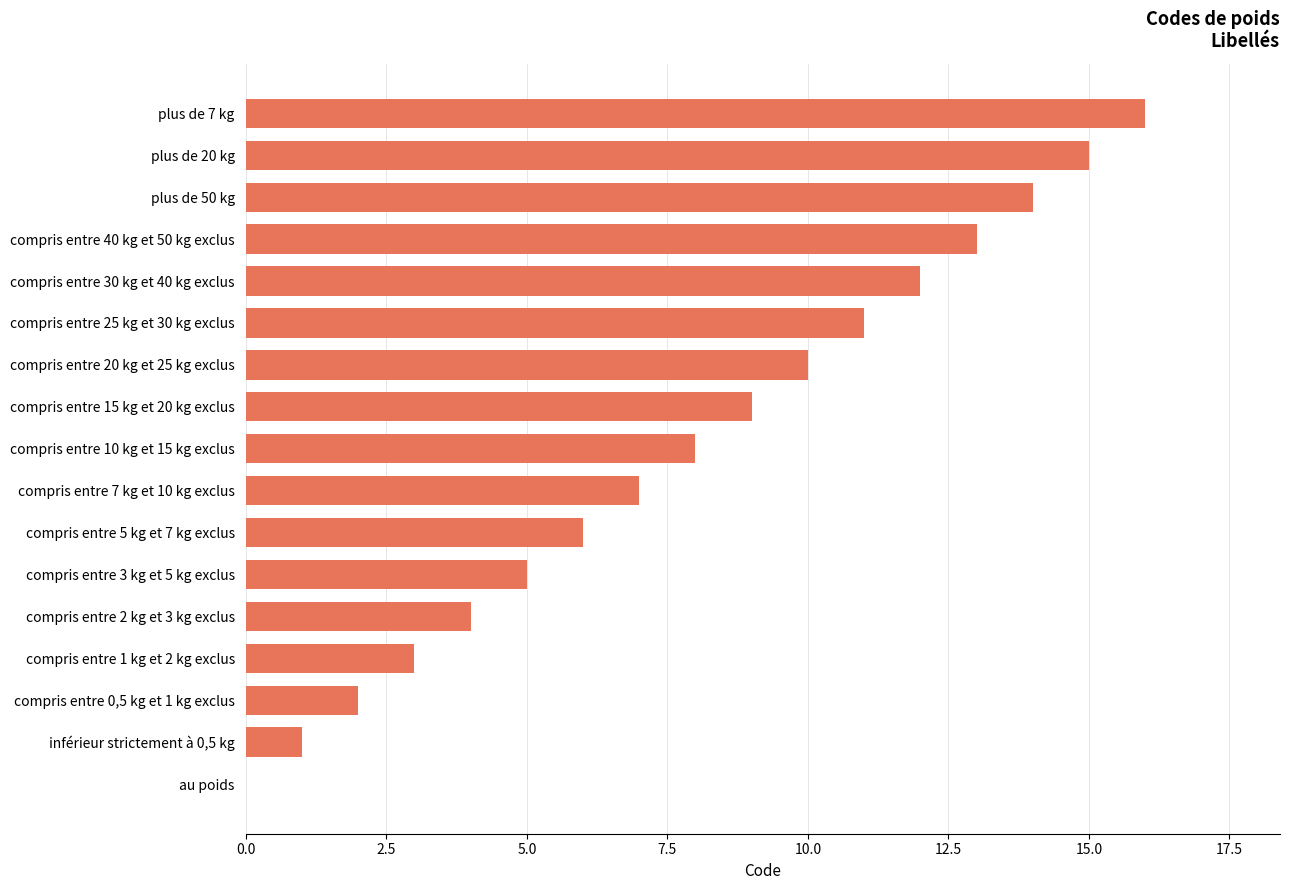

The chart shows a value of 11 at compris entre 25 kg et 30 kg exclus. True or false?

True